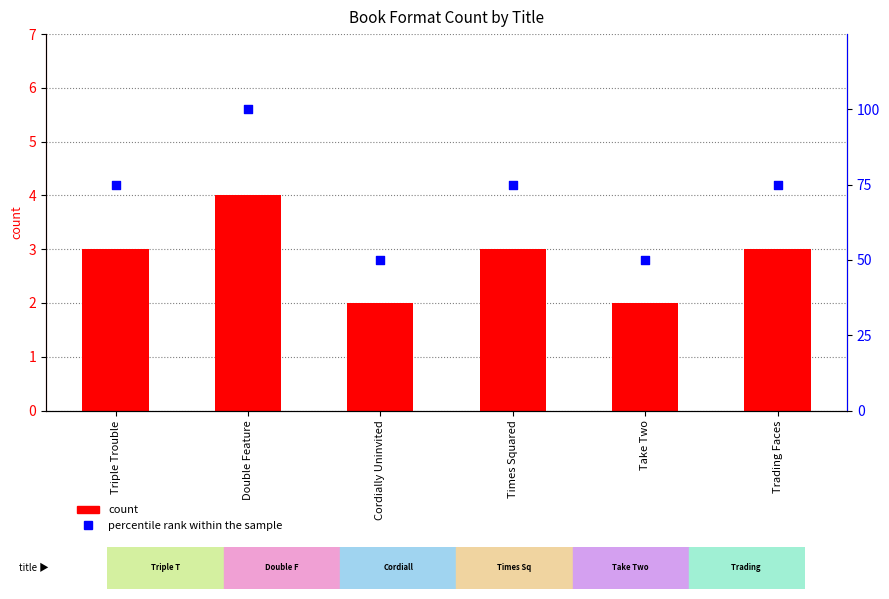

What are all the series names shown in the legend?

count, percentile rank within the sample